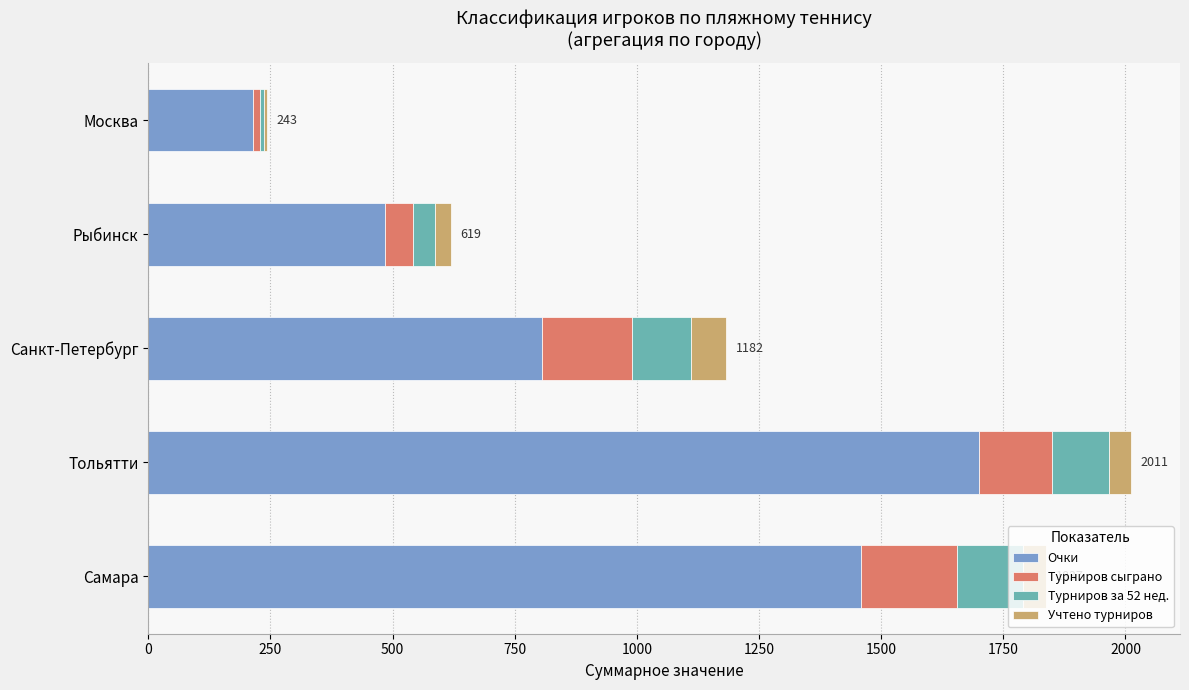

What is the total value across all series at Самара?

1837.4